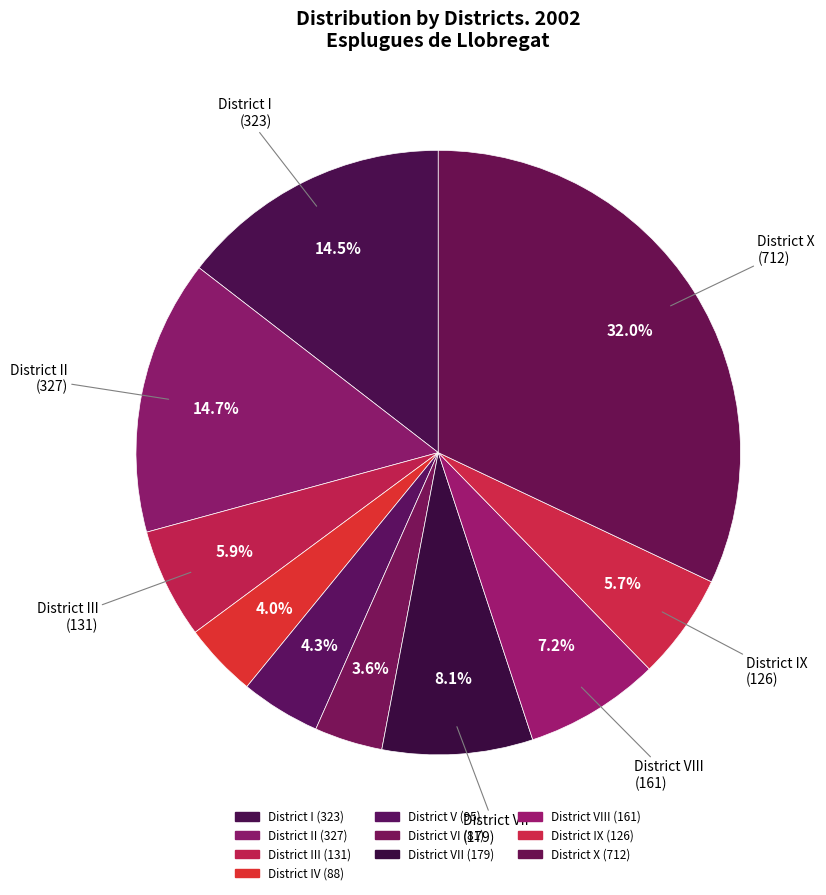

How many slices are in this pie chart?

10